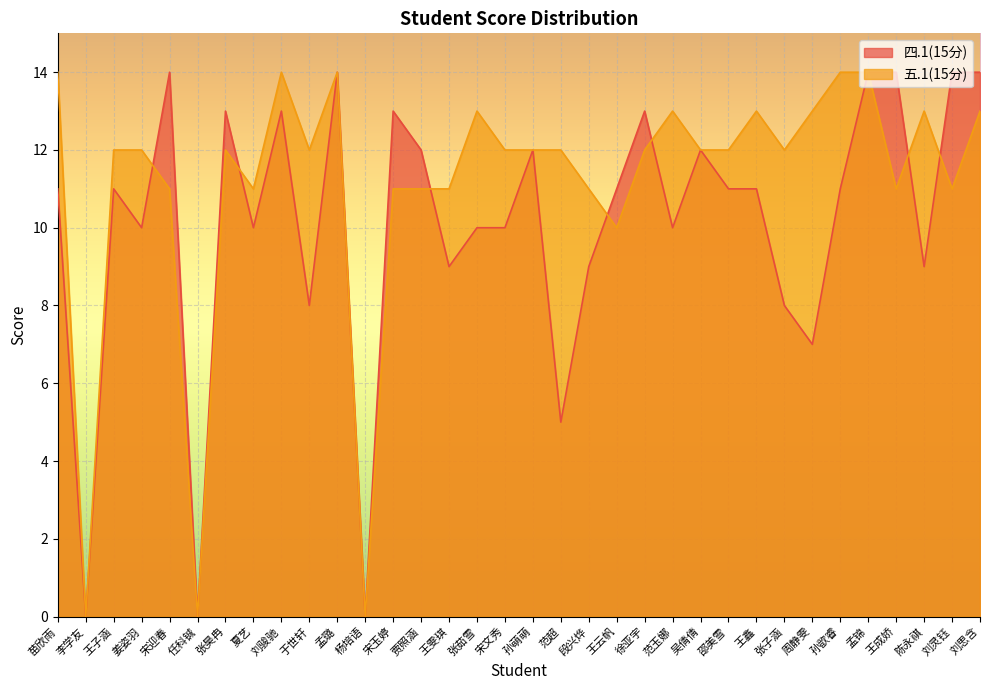

True or false: 五.1(15分) has more than 0 points higher than both neighbors.

True